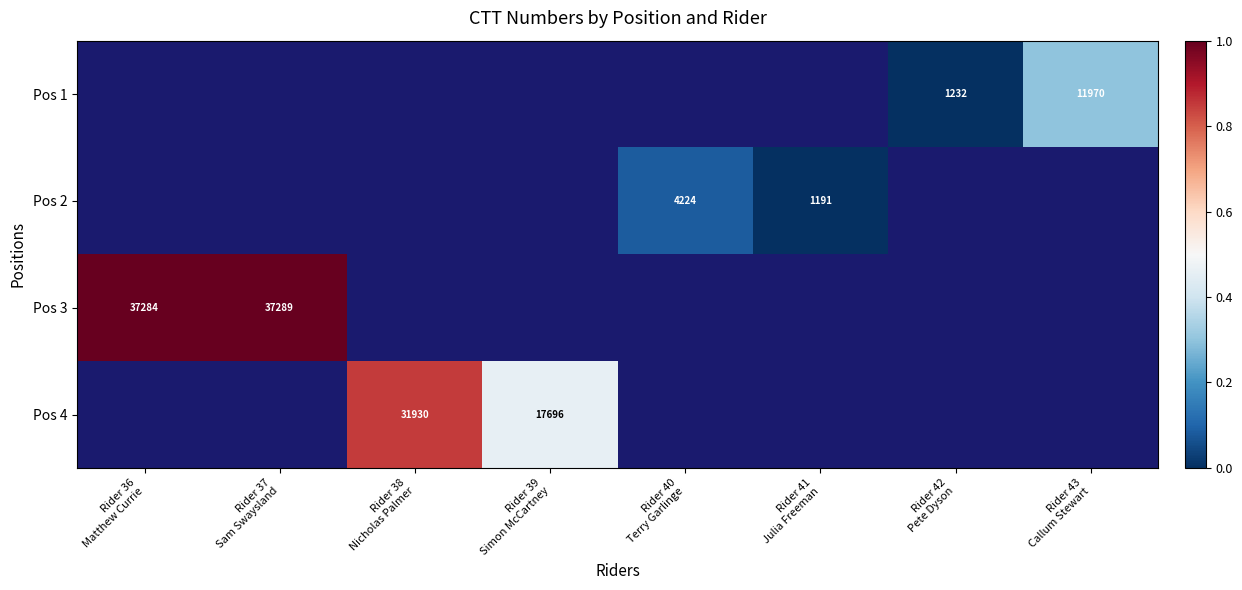

List the labels in order of Pos 2 value, smallest first.

Rider 41 Julia Freeman, Rider 42 Pete Dyson, Rider 43 Callum Stewart, Rider 36 Matthew Currie, Rider 37 Sam Swaysland, Rider 38 Nicholas Palmer, Rider 39 Simon McCartney, Rider 40 Terry Garlinge